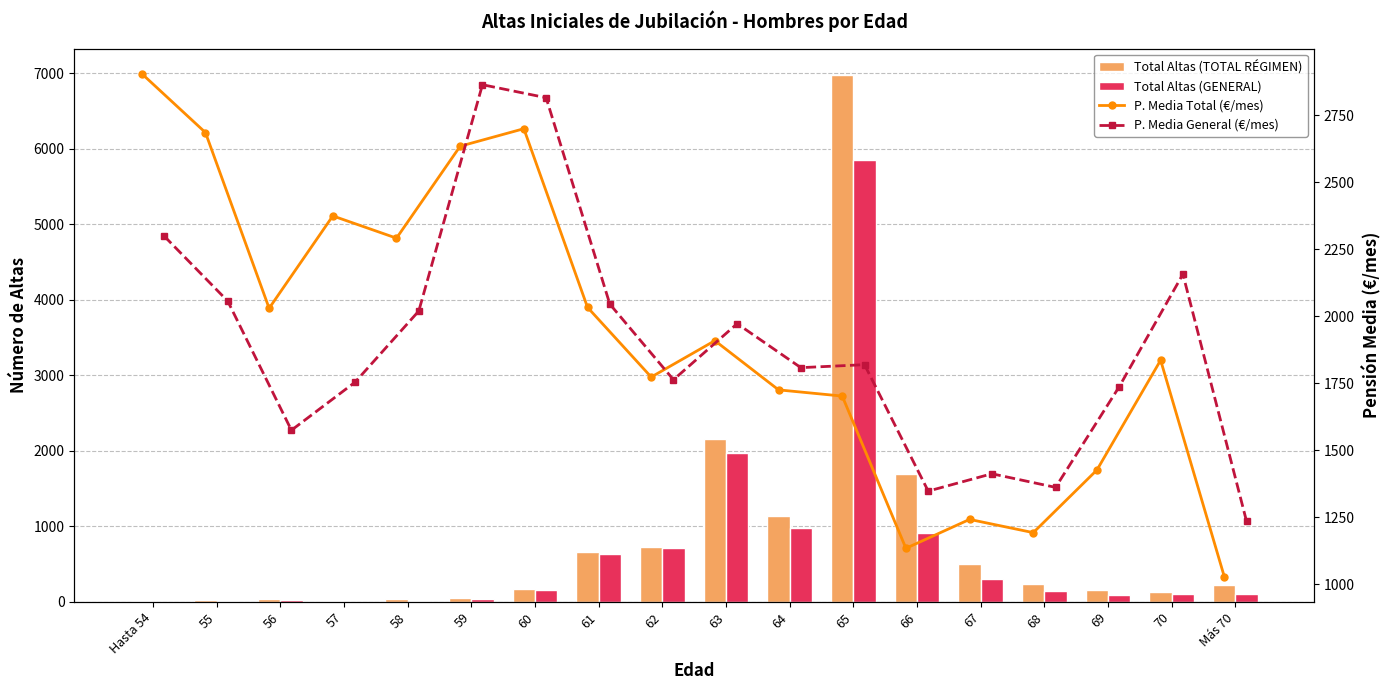

Which category has the highest value across all series?

65